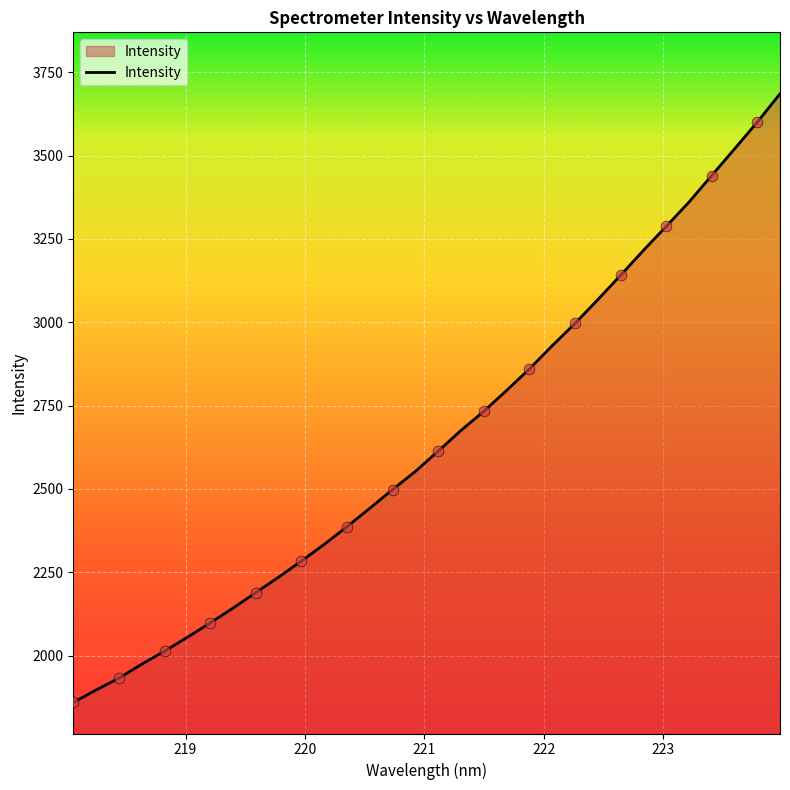

What is the difference between the maximum and minimum values?

1825.4